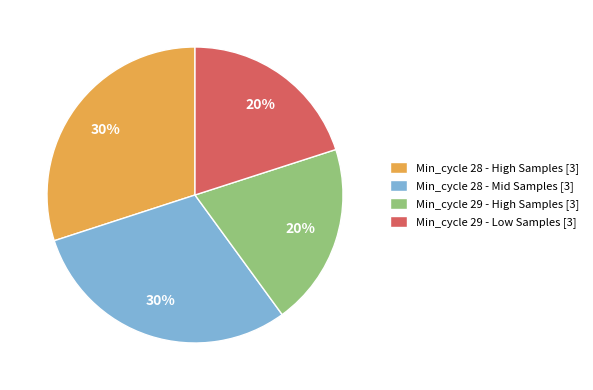

To the nearest percent, what percentage of the pie is Min_cycle 29 - Low Samples [3]?

20%